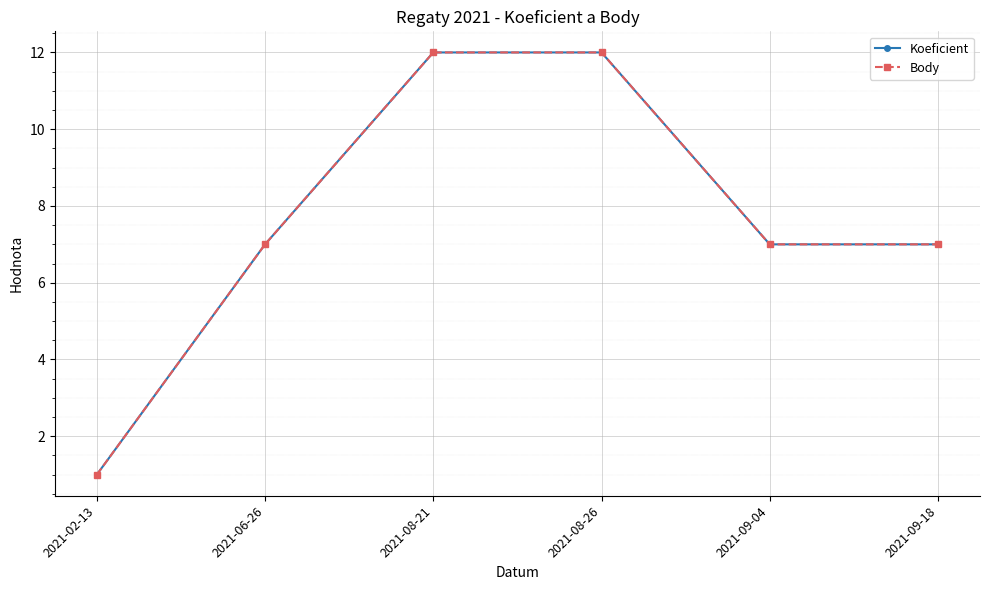

Read the Body value at 2021-06-26, to the nearest 5.

5